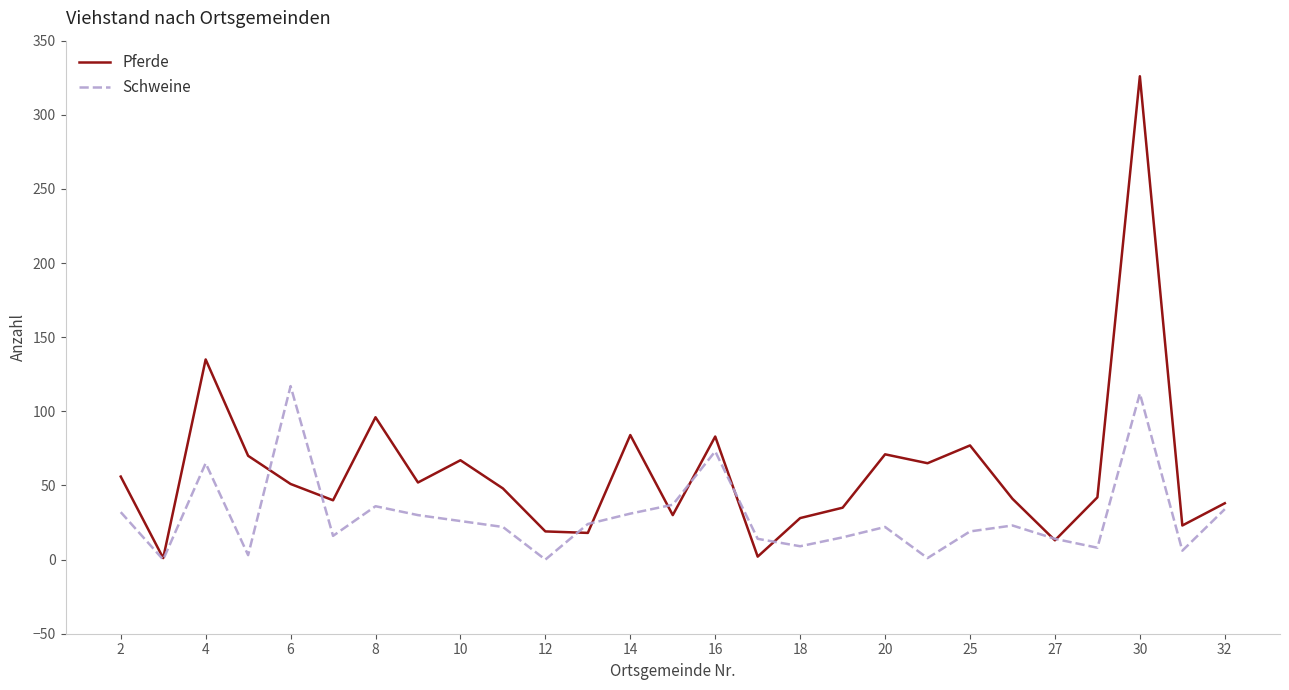

How many categories are shown in the chart?

27